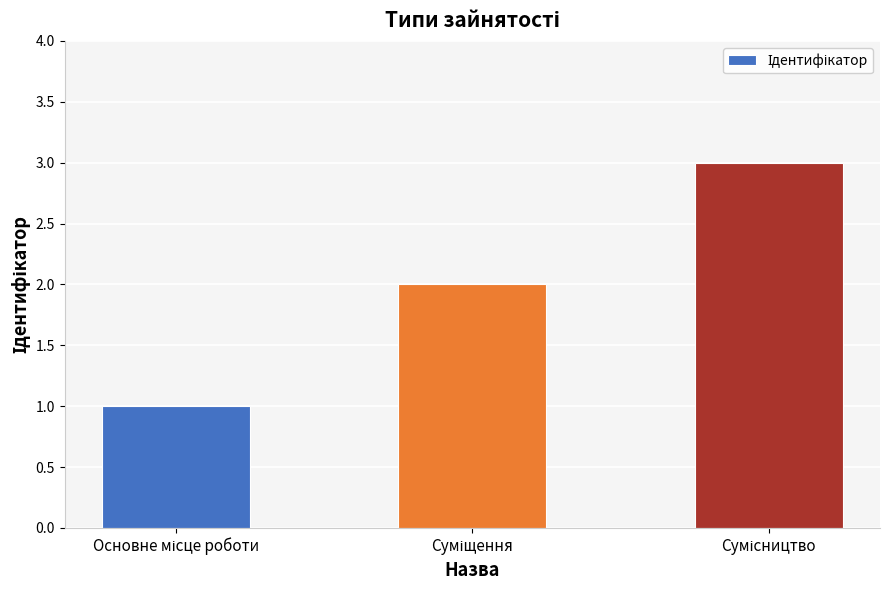

What is the maximum value shown in the chart?

3